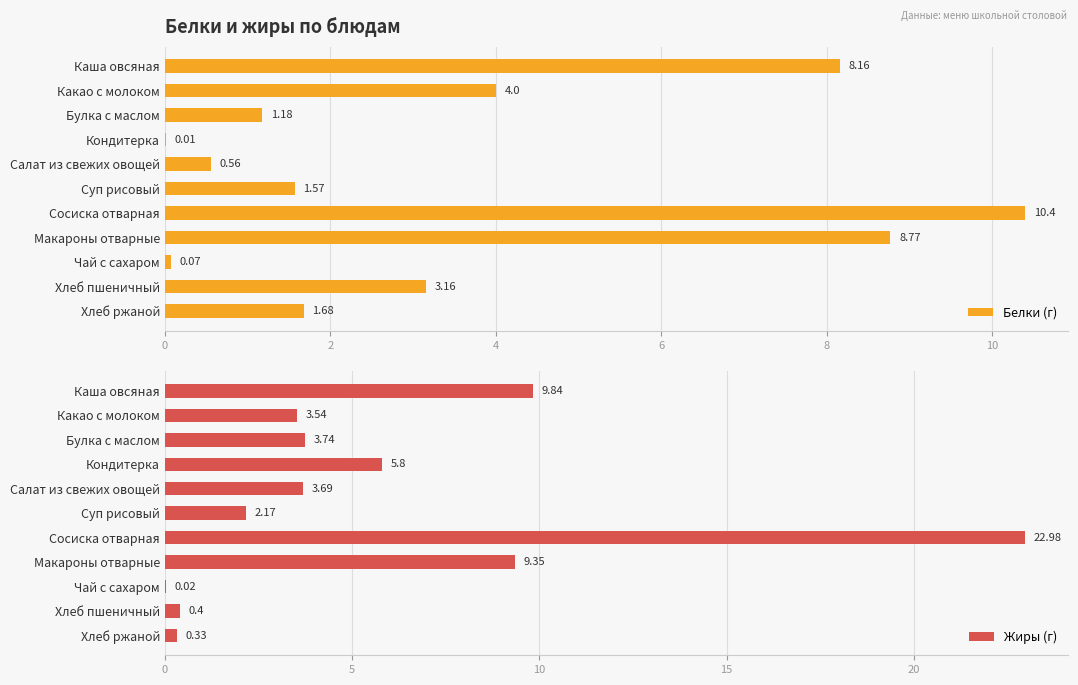

What is the greatest value displayed?

23.0